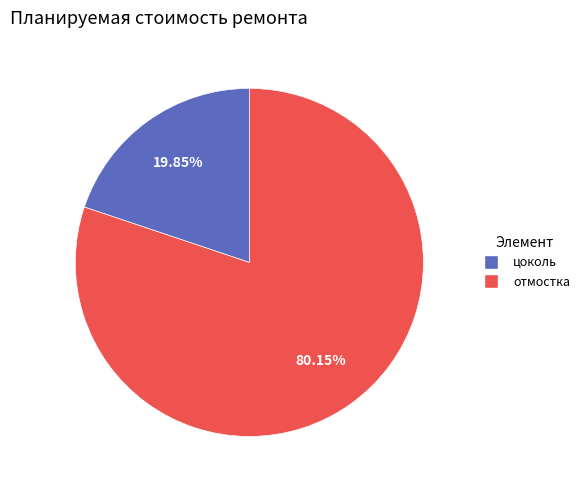

Which has a higher value, отмостка or цоколь?

отмостка